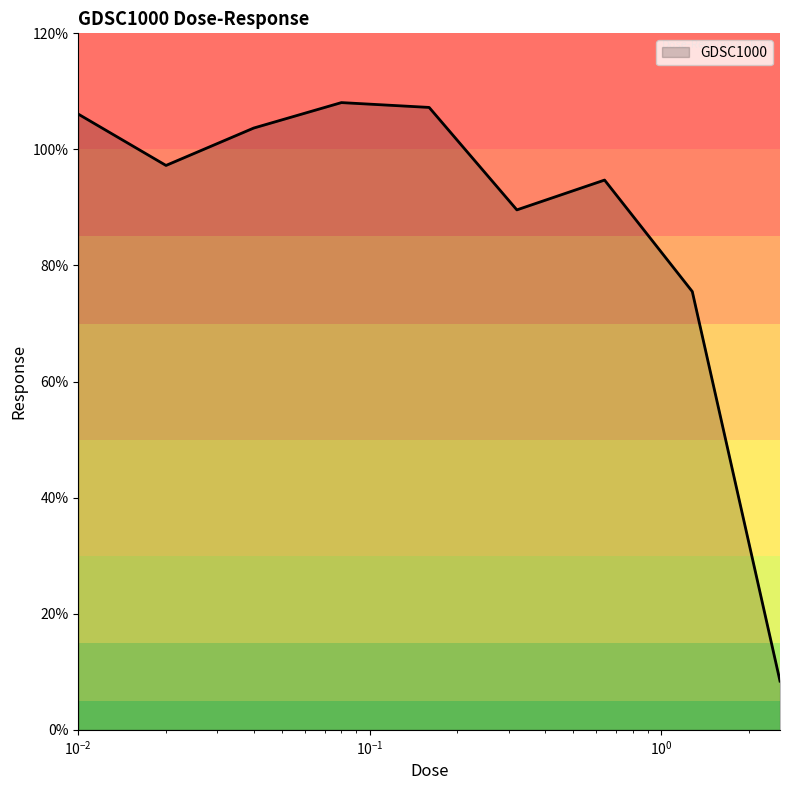

What is the difference between the maximum and minimum values?

99.7